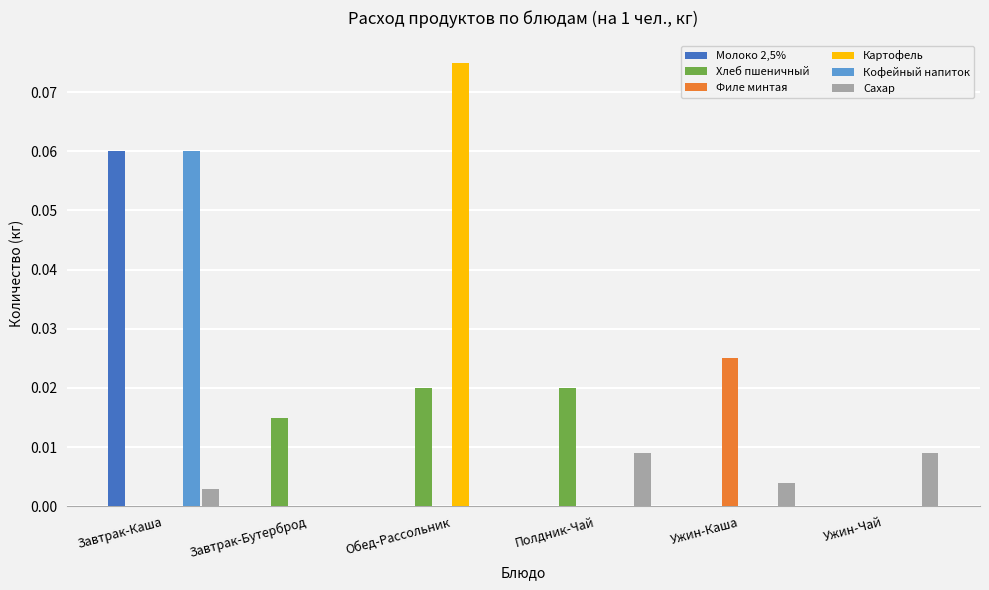

Which series has the largest total across all categories?

Картофель